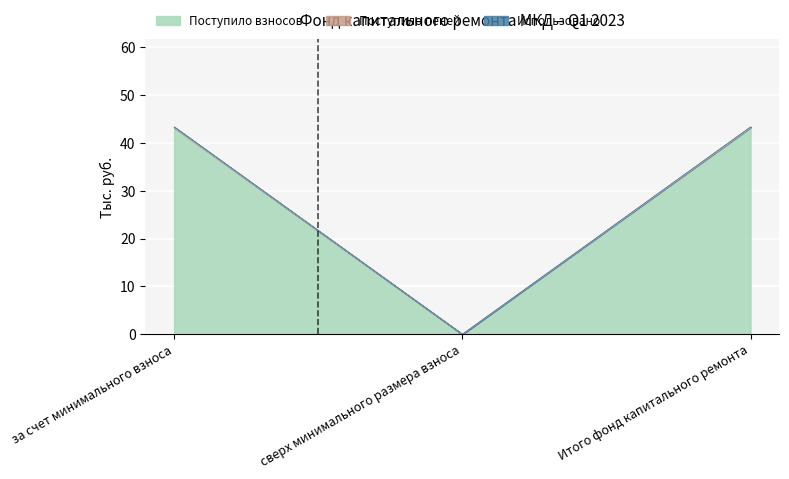

What is the difference between the Поступило всего values at сверх минимального размера взноса and за счет минимального взноса?

43.3